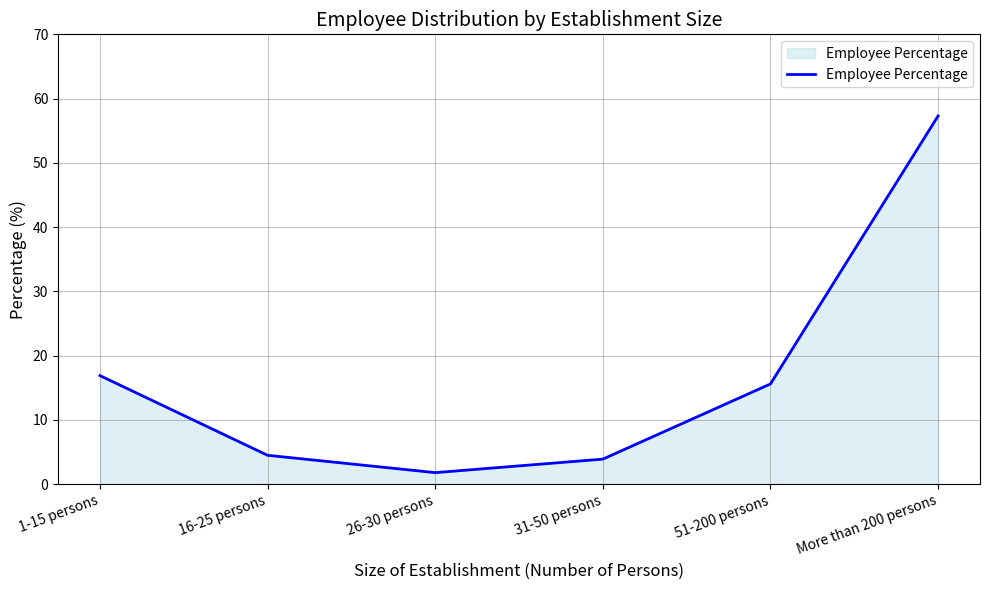

Which has a higher value, More than 200 persons or 16-25 persons?

More than 200 persons